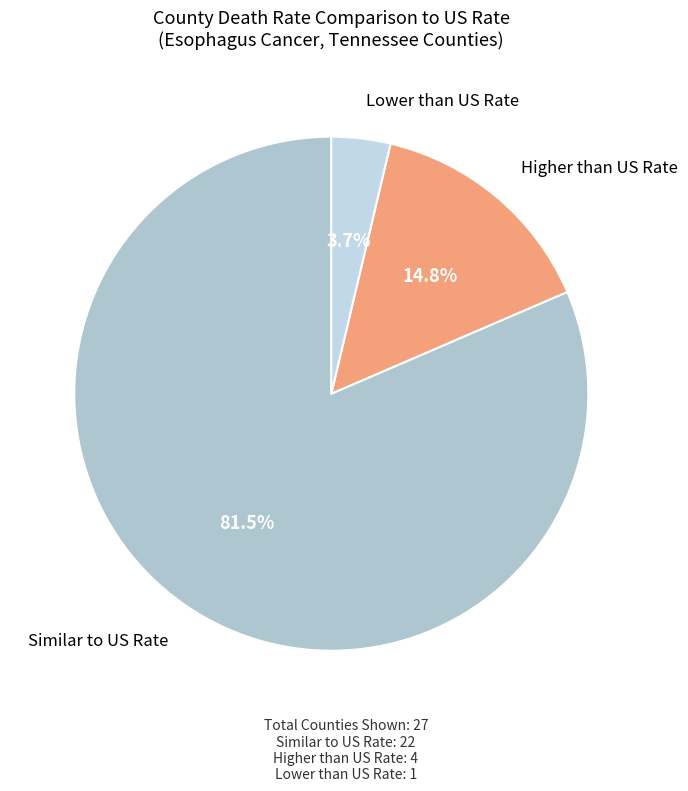

To the nearest percent, what is the difference between the largest and smallest slice percentages?

78%